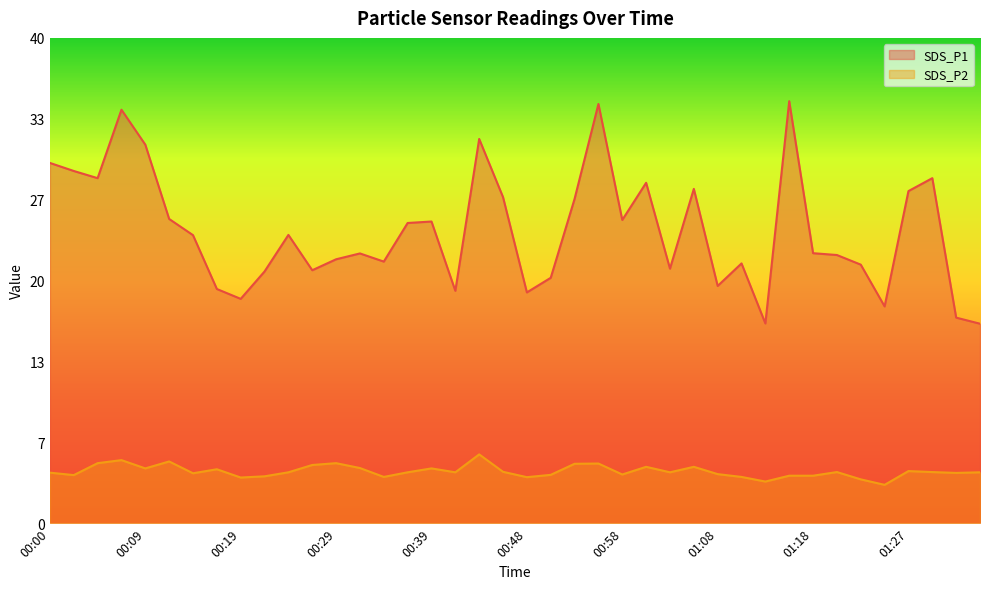

List the series in order of their overall mean, highest first.

SDS_P1, SDS_P2